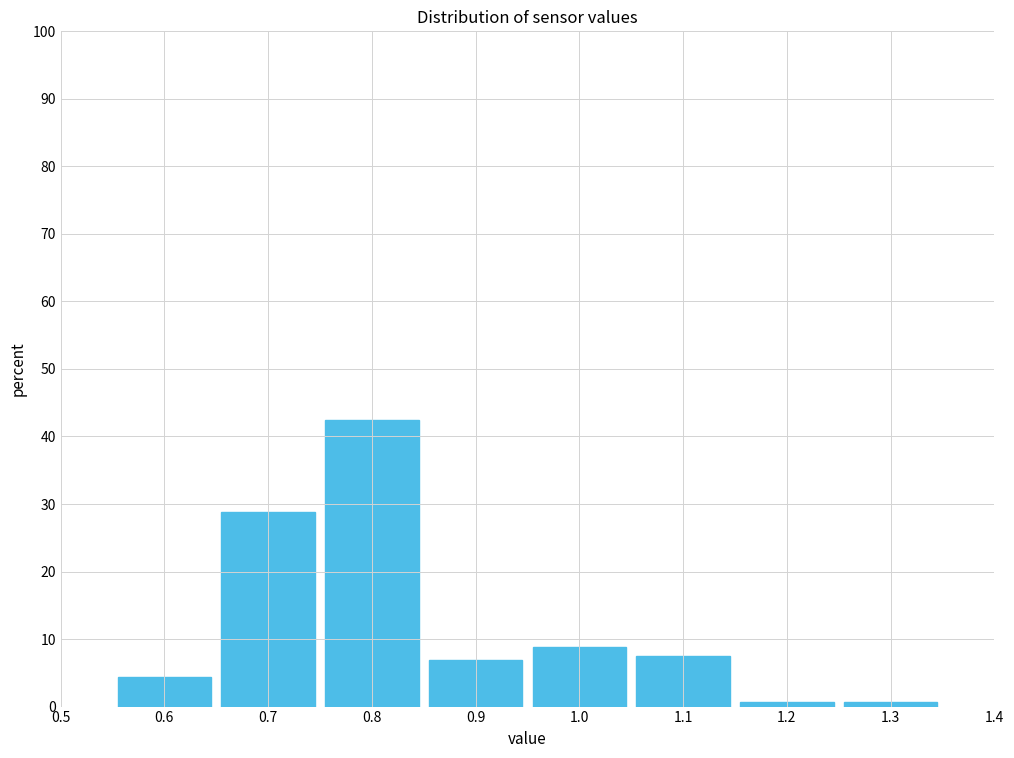

Reading left to right, transcribe this chart: for each bar, give the range it covers on the x-axis and its height. The values are not printed on the chart, so give them approximately, as read against the axis.

0.55 to 0.65: 4
0.65 to 0.75: 29
0.75 to 0.85: 43
0.85 to 0.95: 7
0.95 to 1.05: 9
1.05 to 1.15: 8
1.15 to 1.25: under 1
1.25 to 1.35: under 1